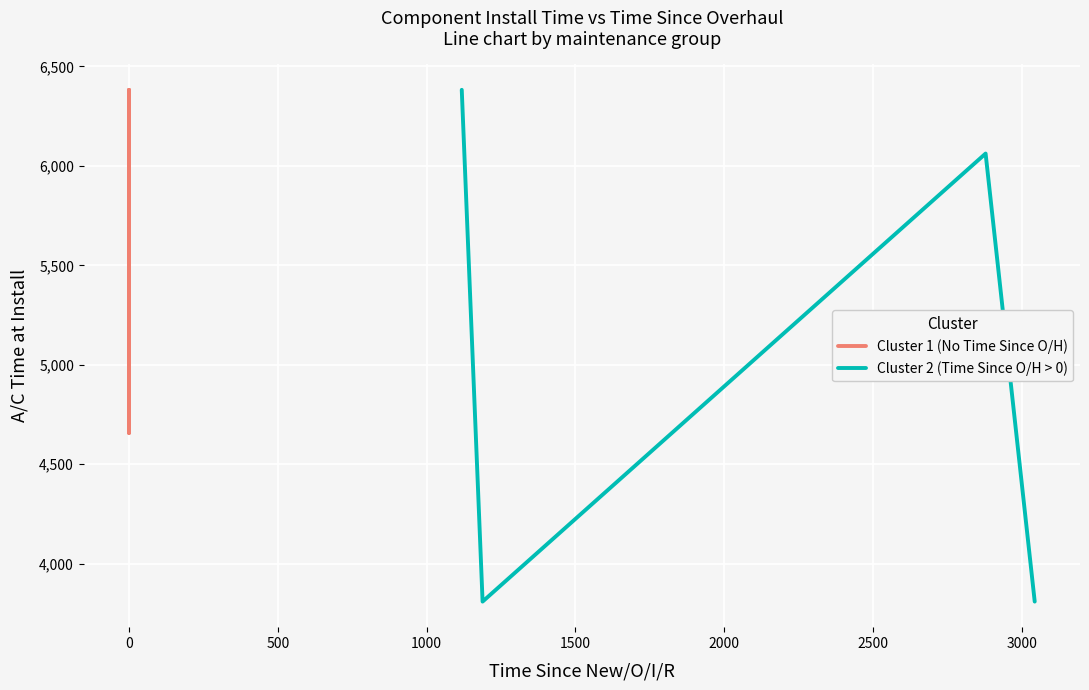

In Cluster 2 (Time Since O/H > 0), how many points are lower than both neighbors (excluding endpoints)?

1